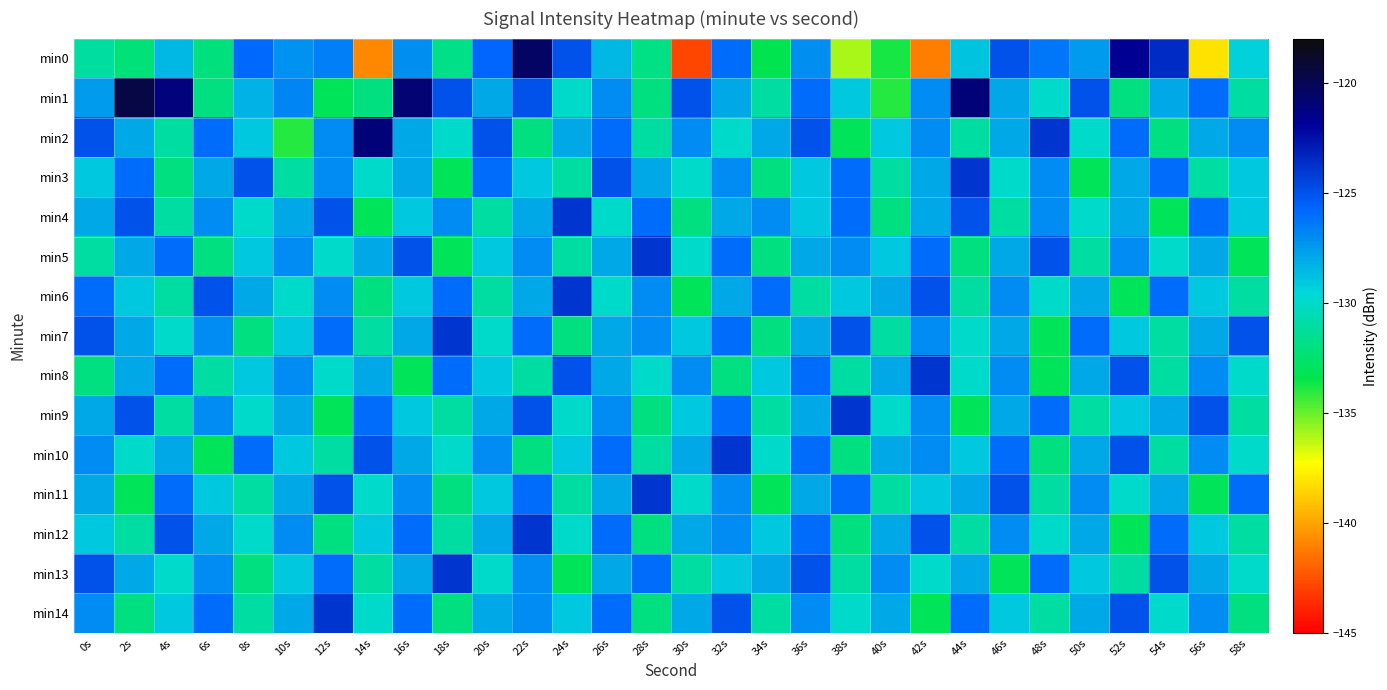

Rank the series by their maximum value, from lowest to highest.

min3, min4, min5, min6, min7, min8, min9, min10, min11, min12, min13, min14, min2, min0, min1